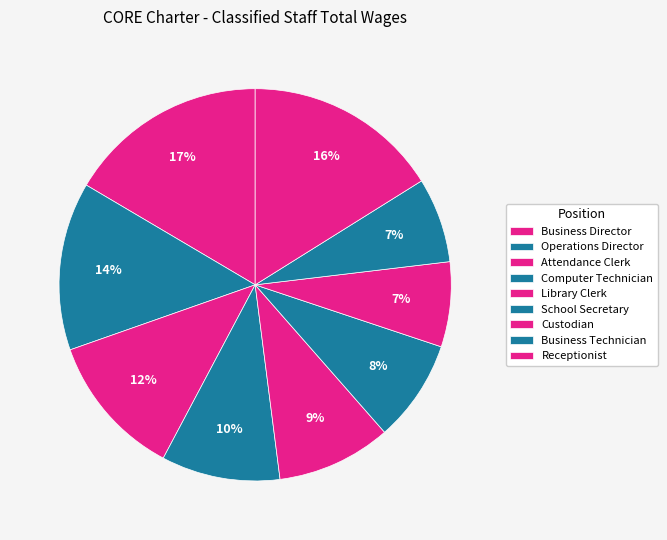

What percentage do Business Technician and Business Director together represent?

23.5%